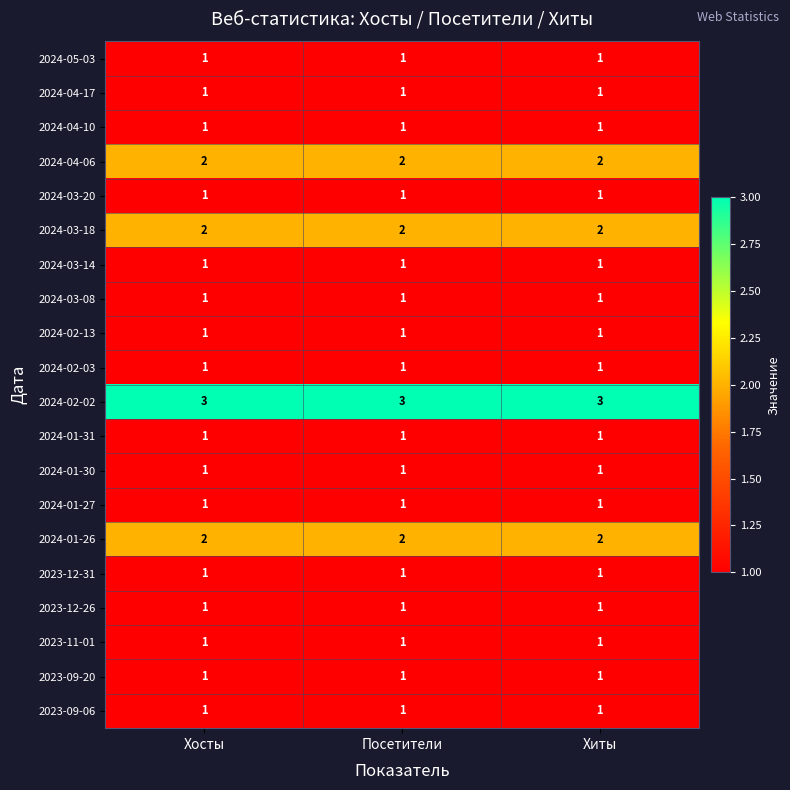

What is the sum of all 2023-12-31 values?

3